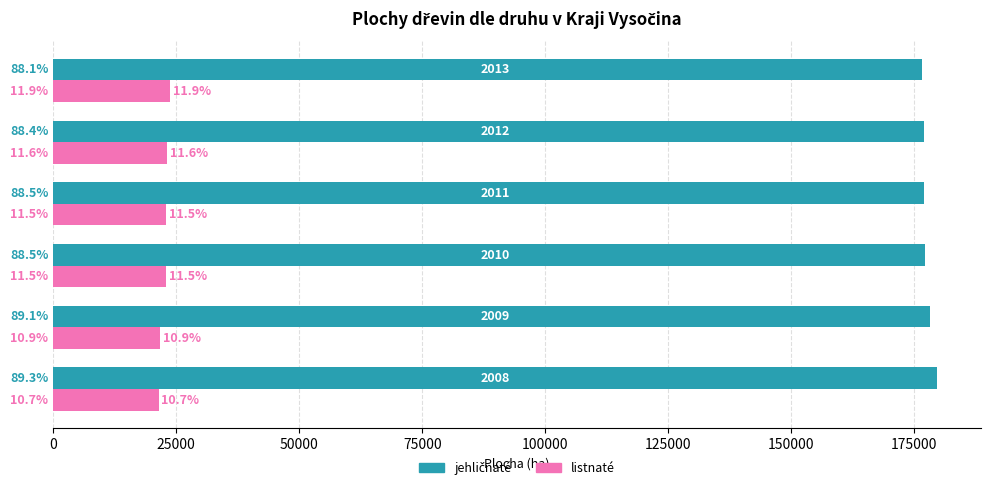

What is the minimum value shown in the chart?

21435.0